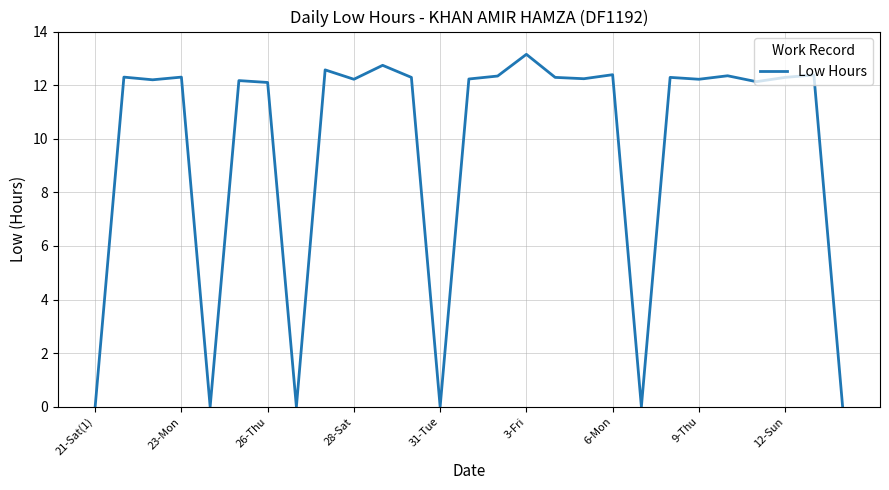

What is the difference between the maximum and minimum values?

13.2